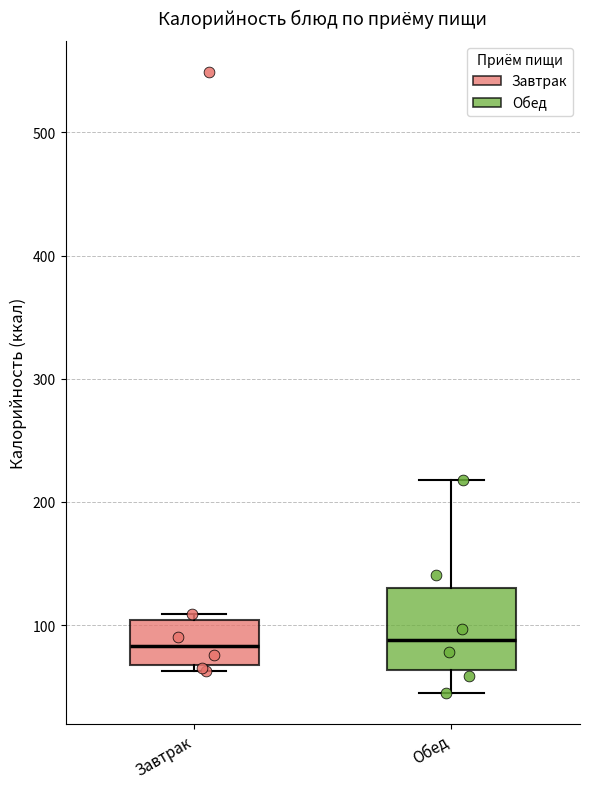

Where does the upper whisker of the box for Обед end on the y-axis? The values are not printed on the chart, so give them approximately, as read against the axis.

220